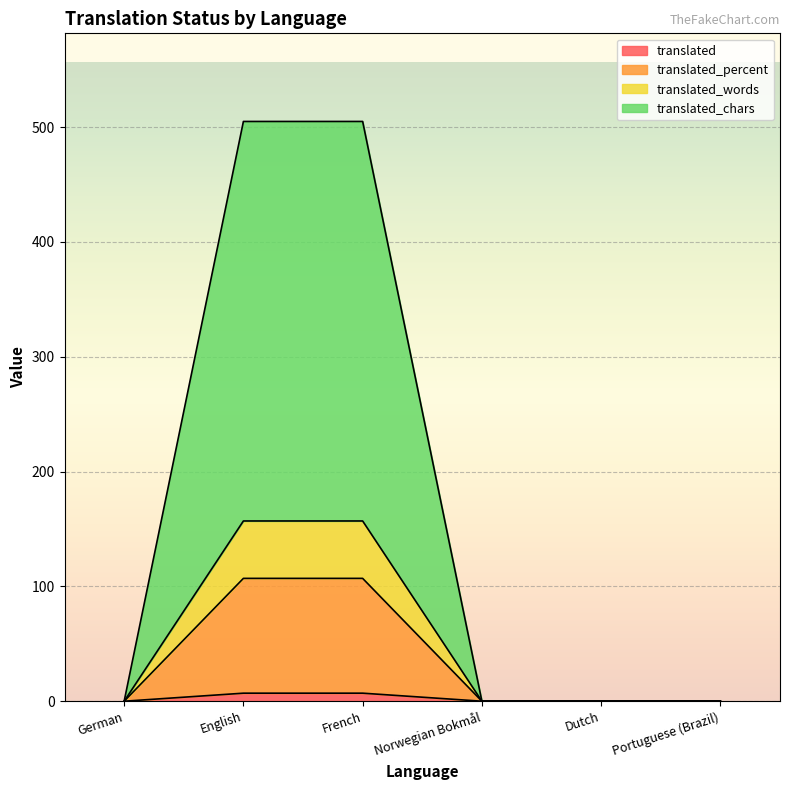

How many data points in translated_chars are above 0?

2